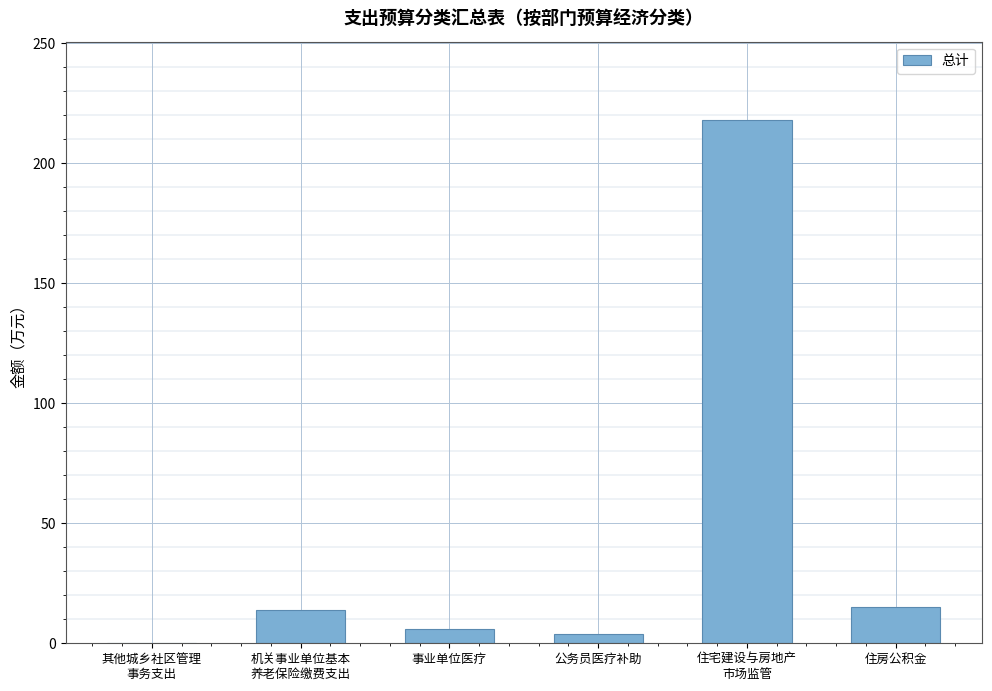

What is the greatest value displayed?

218.0